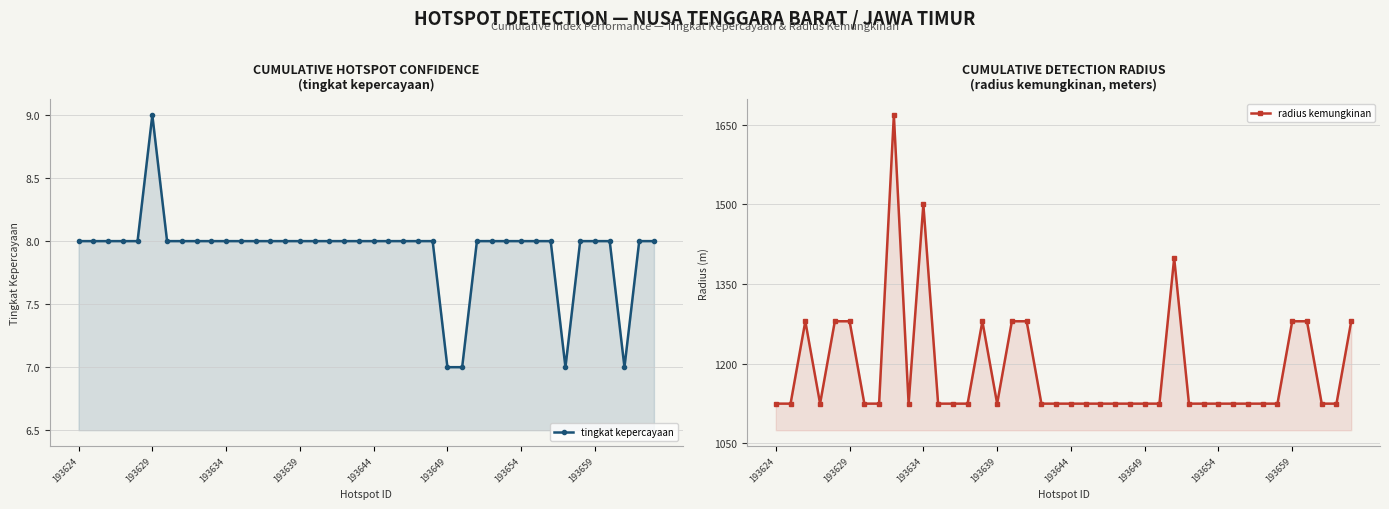

True or false: tingkat kepercayaan has a value of 11 at 193654.

False